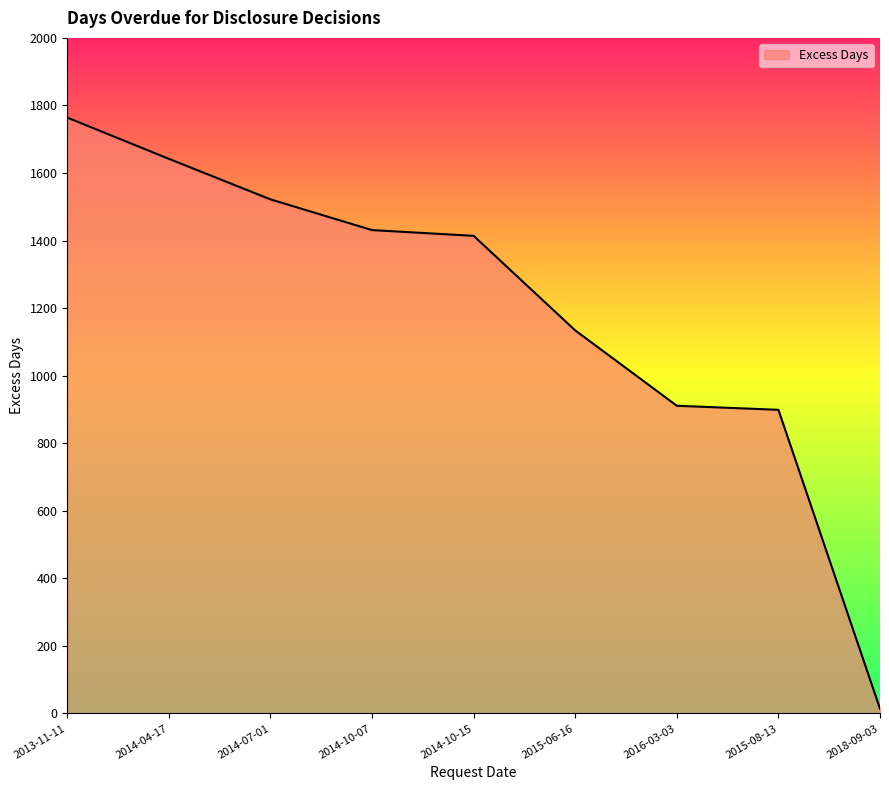

How many lines are shown in the chart?

1